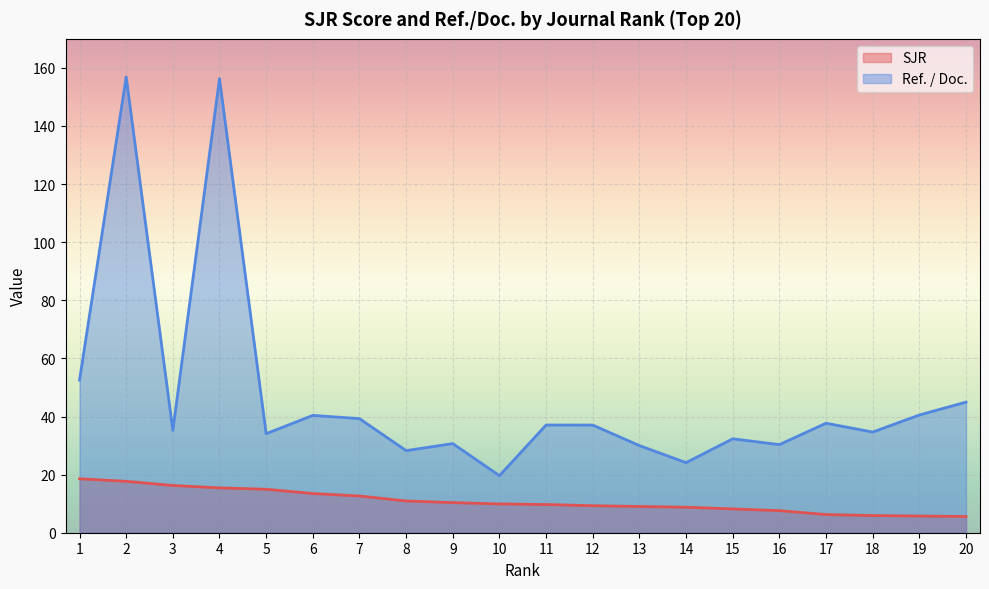

True or false: SJR and Ref. / Doc. intersect in this chart.

False